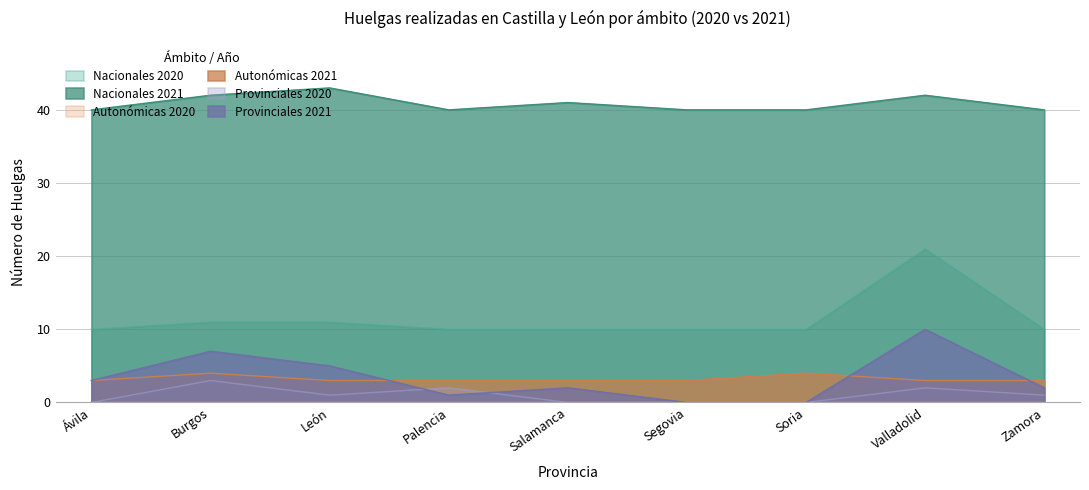

True or false: Provinciales 2020 and Autonómicas 2021 cross at least once.

False